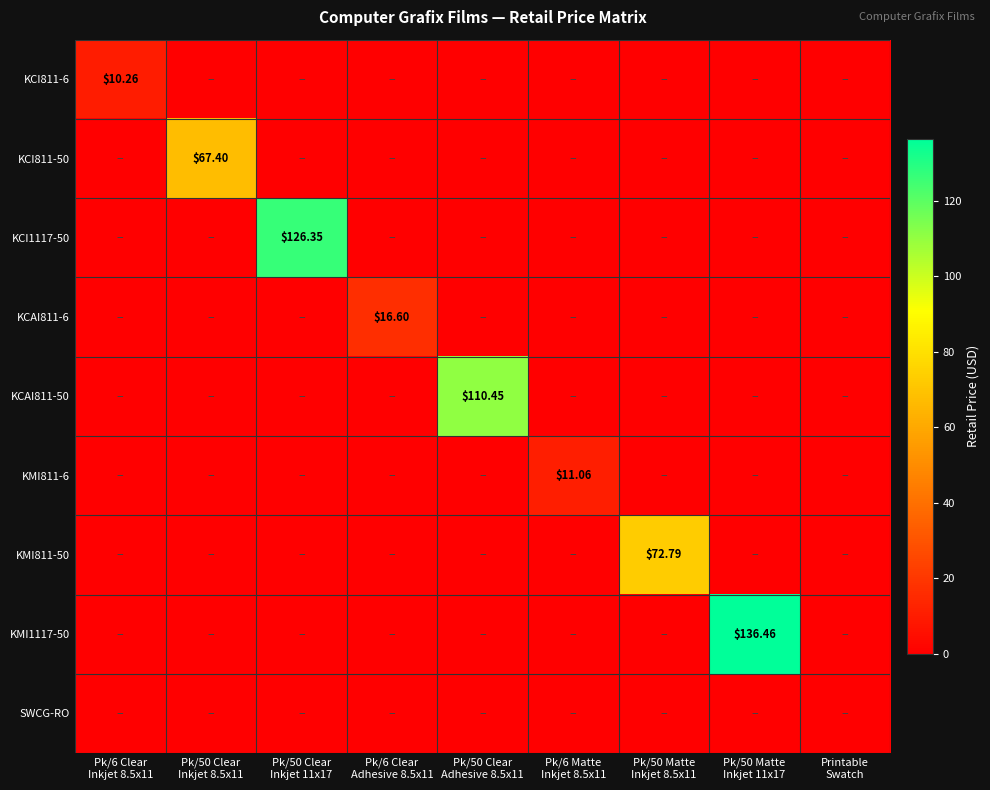

At which category is the sum across all series the highest?

Pk/50 Matte
Inkjet 11x17